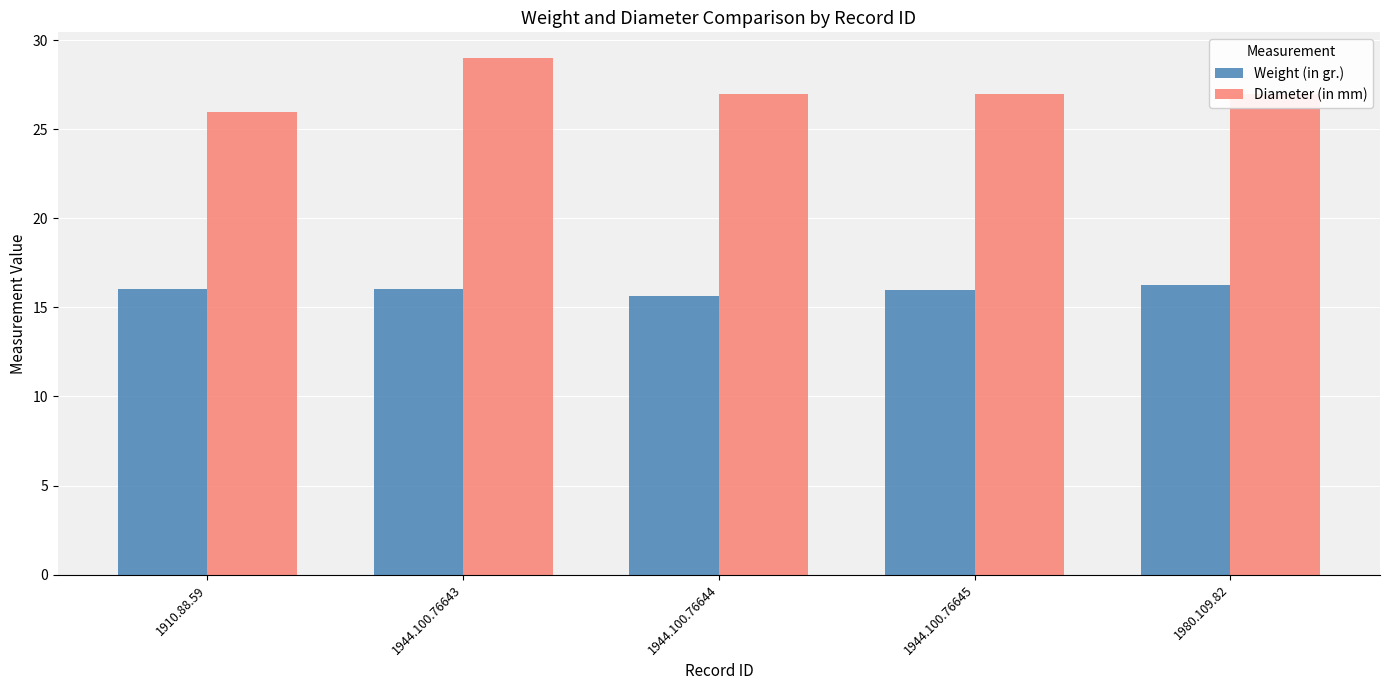

At which category is the sum across all series the highest?

1944.100.76643